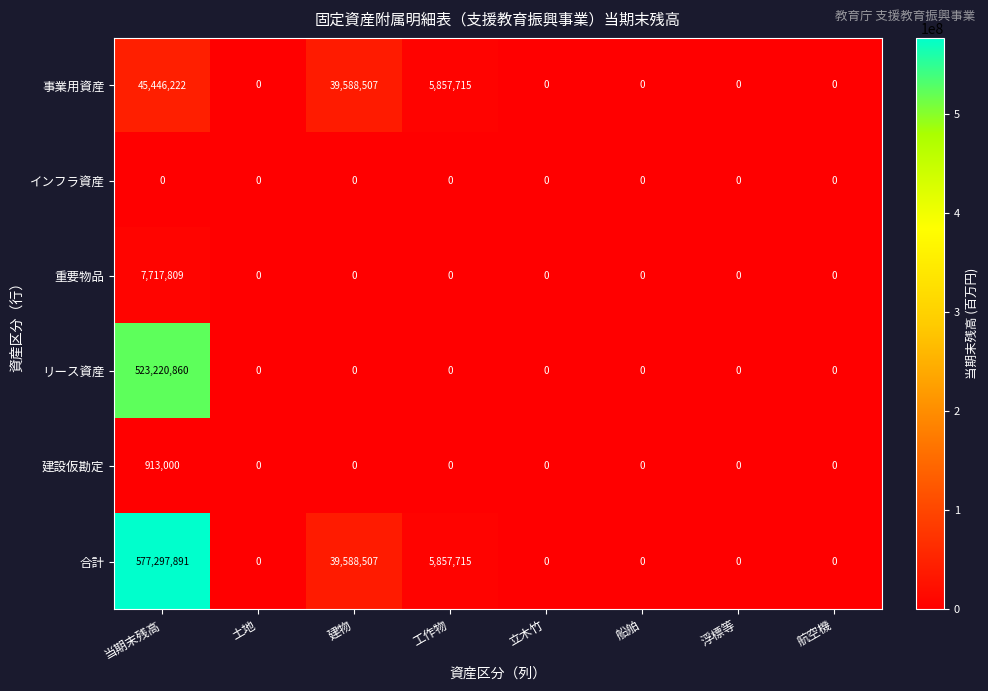

Which series has the largest total across all categories?

合計